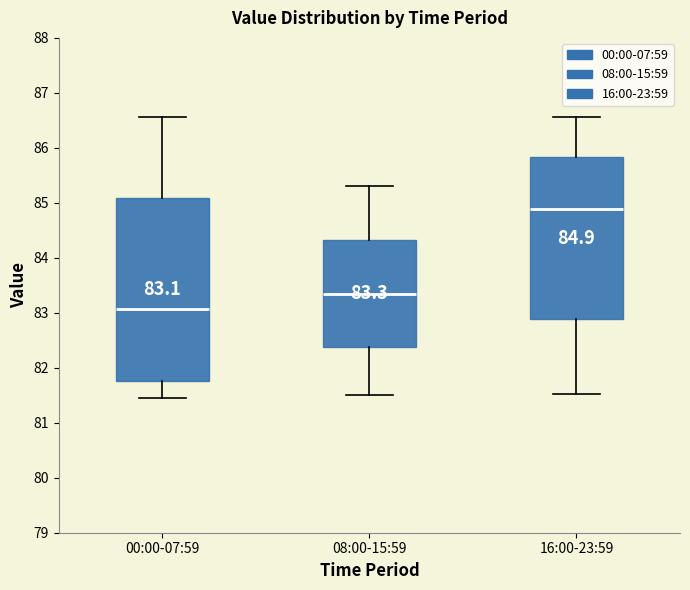

Which box is the tallest, from its lower edge to its upper edge?

00:00-07:59